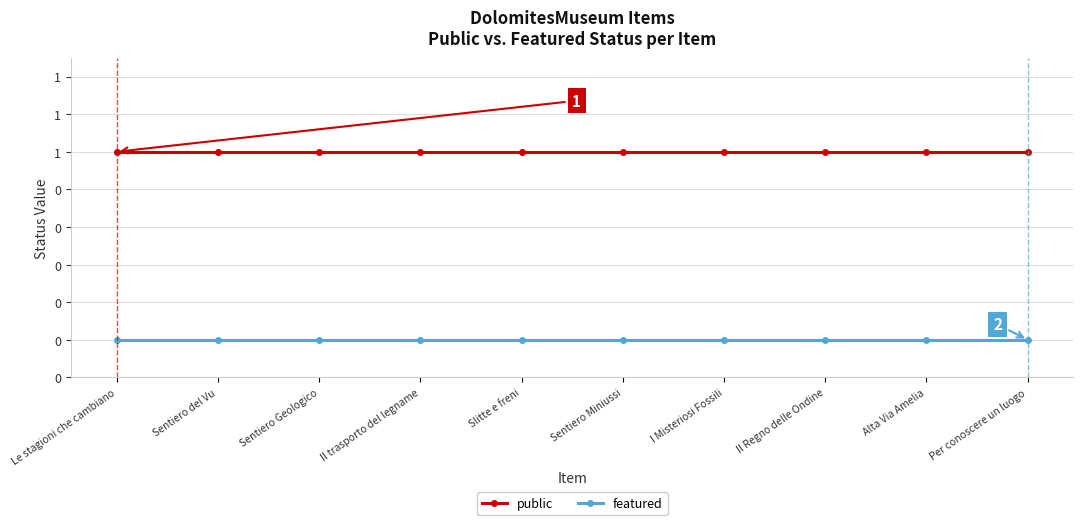

What are all the series names shown in the legend?

public, featured